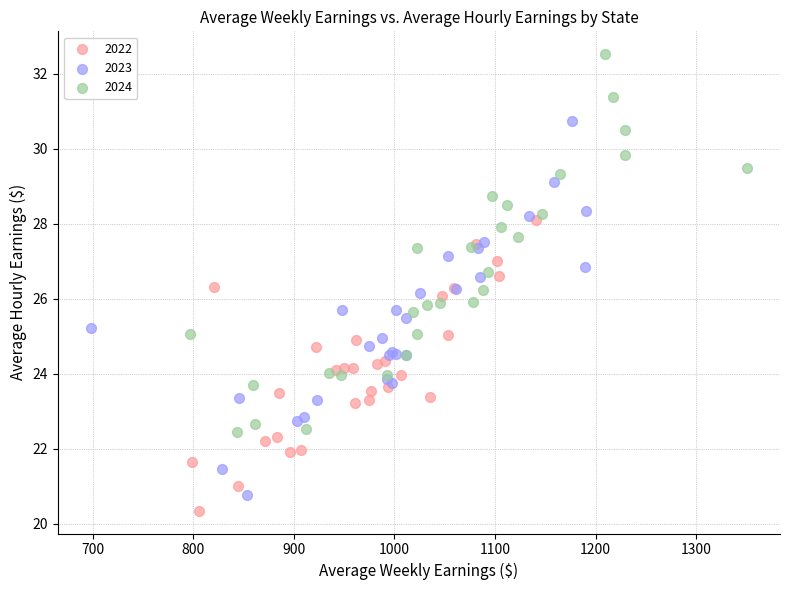

Which series contains the highest Y value?

2024